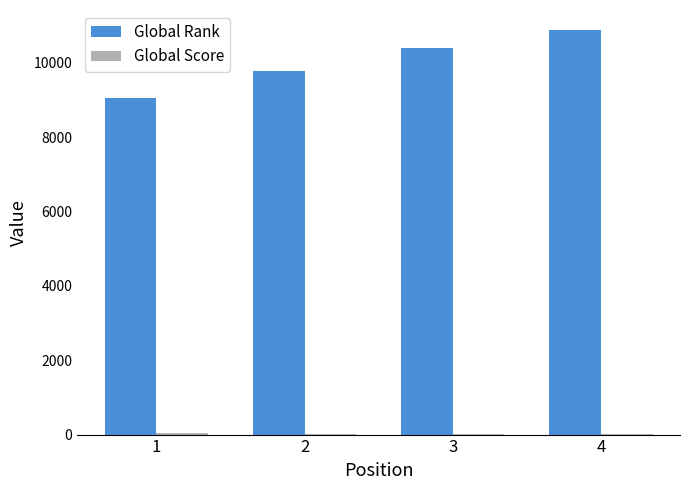

The value of Global Rank at 3 is 14667. True or false?

False